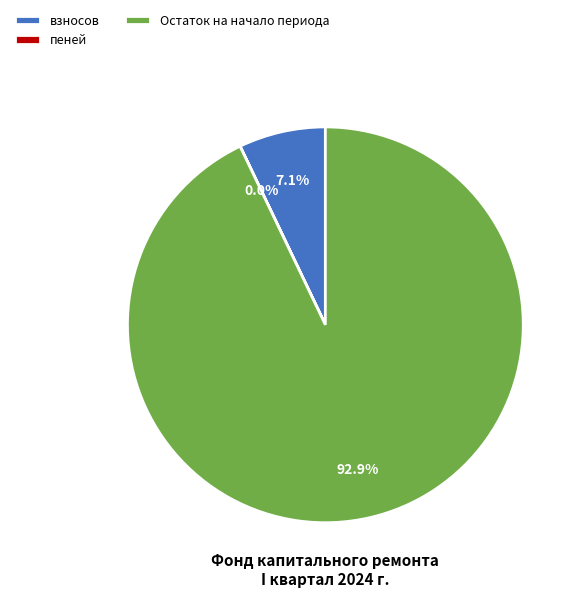

What is the total percentage of Остаток на начало периода and взносов?

100.0%